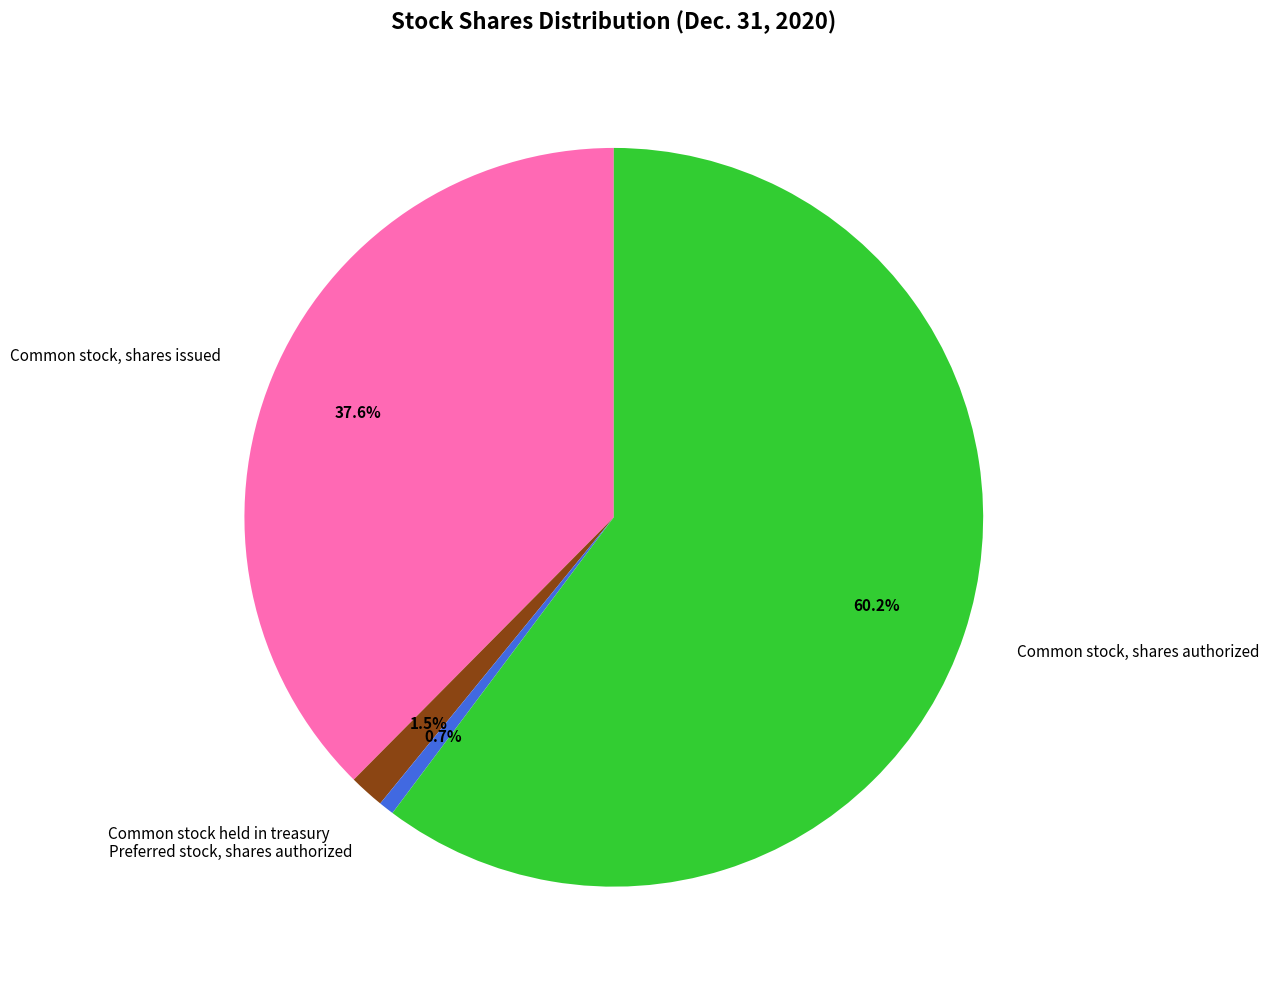

To the nearest percent, what portion does Preferred stock, shares authorized represent?

1%